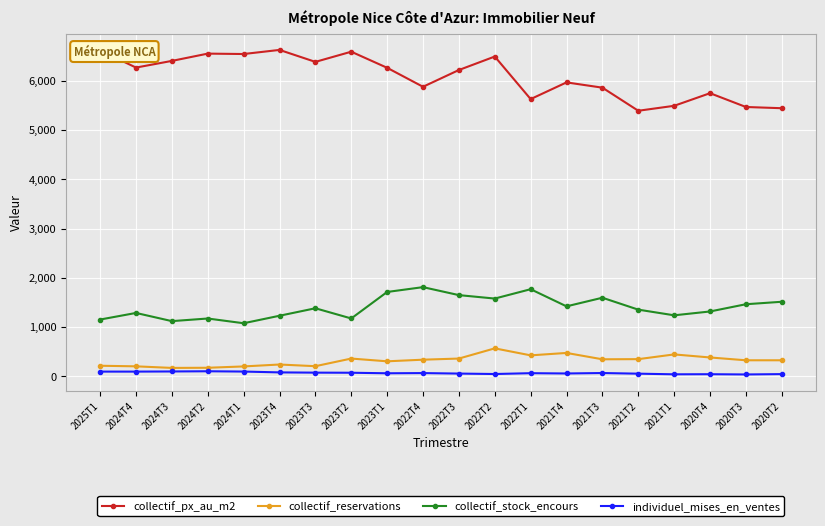

What is the sum of all individuel_mises_en_ventes values?

1340.0